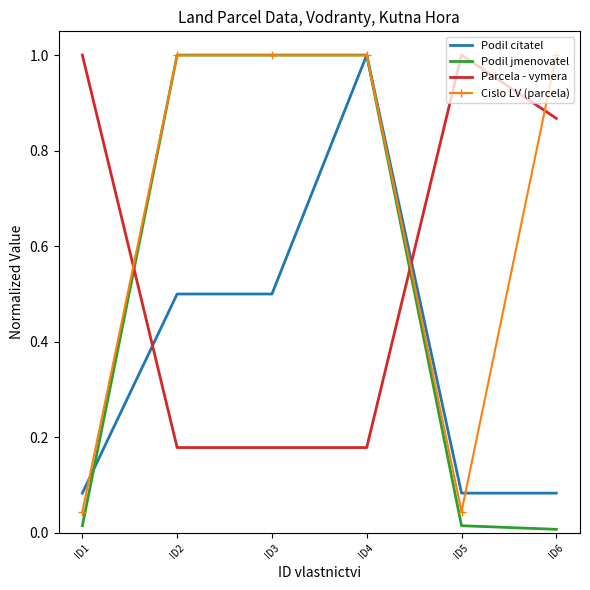

What is the highest value of the Parcela - vymera series?

1.0